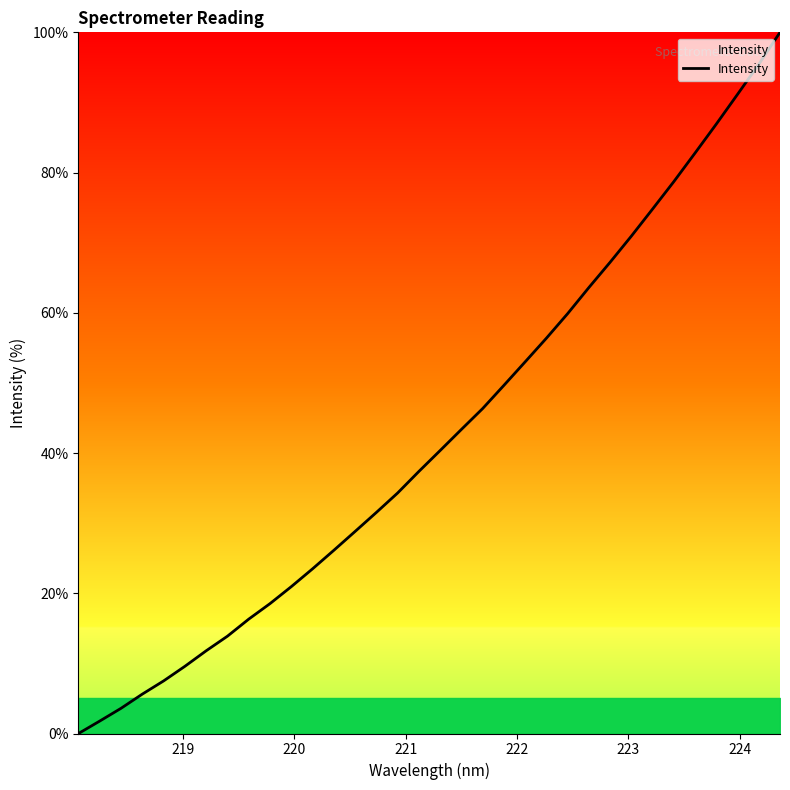

What is the difference between the maximum and minimum values?

100.0